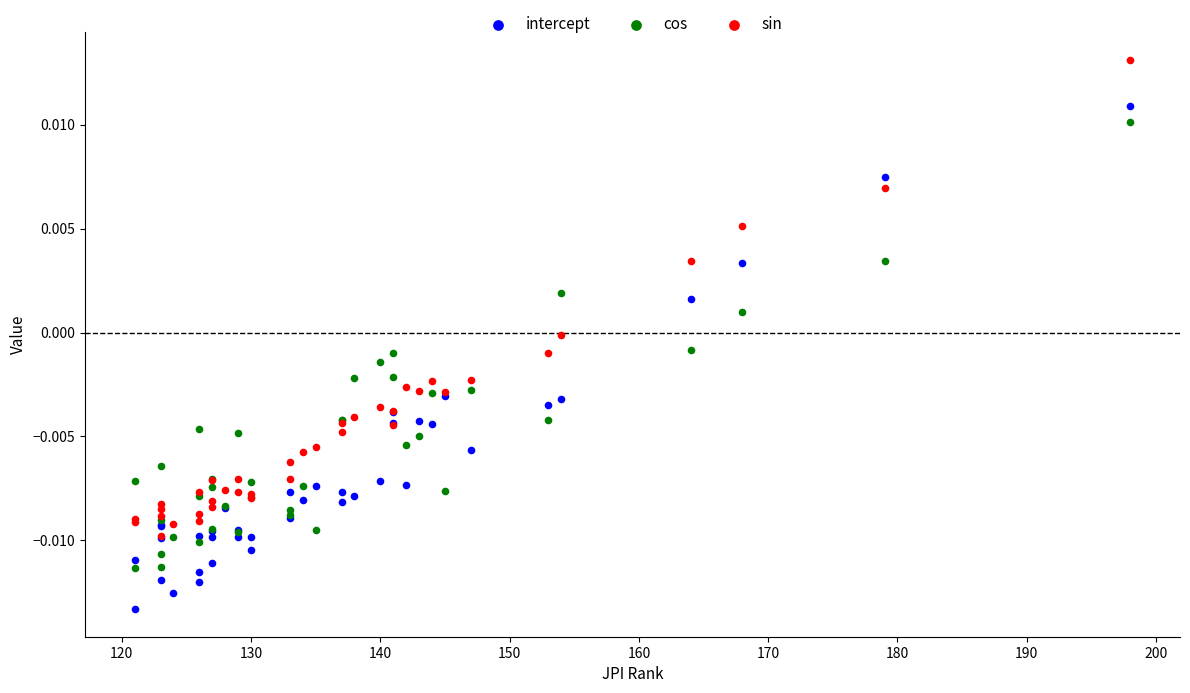

What are all the series names shown in the legend?

intercept, cos, sin